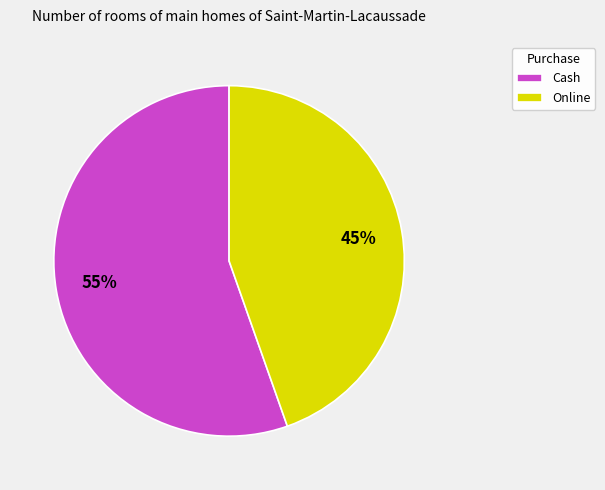

What is the largest slice in the pie chart?

Cash